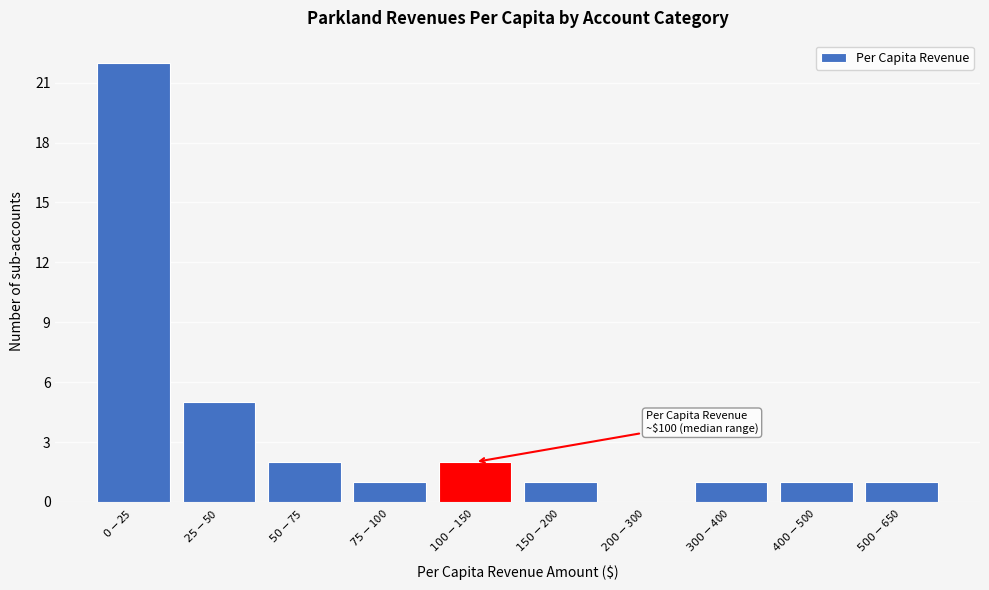

What is the greatest value displayed?

22